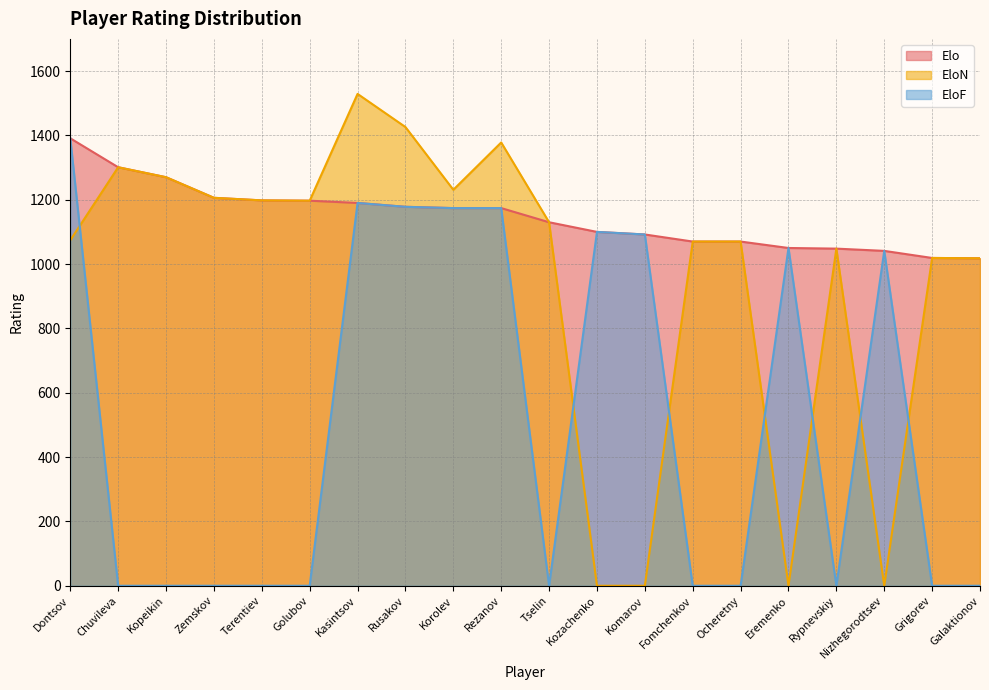

Where is the first local maximum for EloN?

Chuvileva